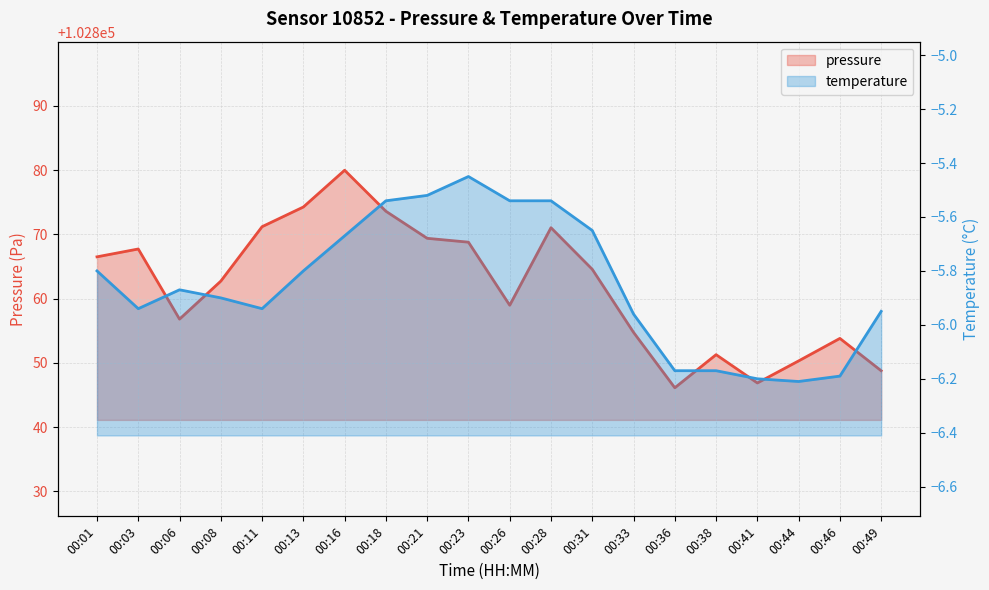

What is the greatest value displayed?

102880.0